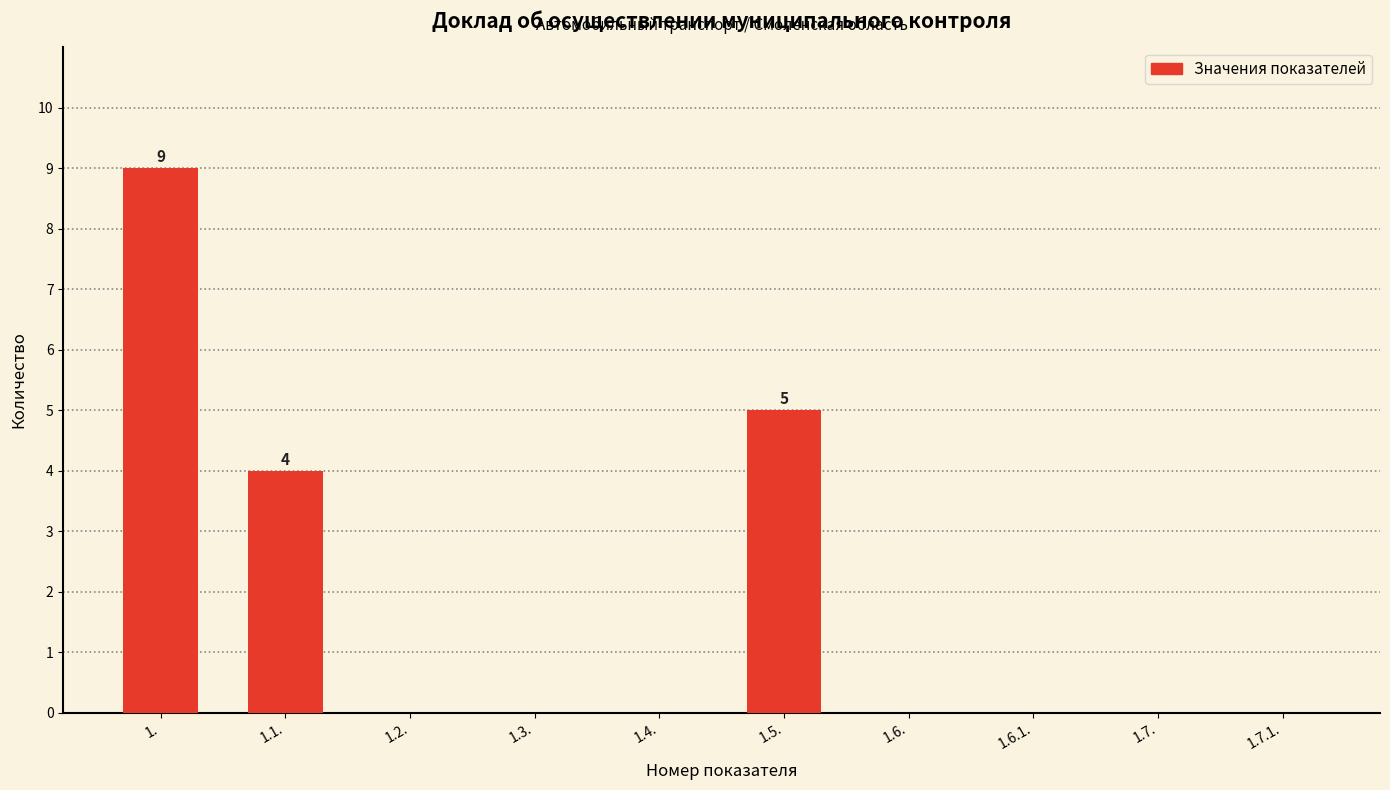

Reading left to right, what are all the values shown in this chart?

1.=9	1.1.=4	1.2.=0	1.3.=0	1.4.=0	1.5.=5	1.6.=0	1.6.1.=0	1.7.=0	1.7.1.=0